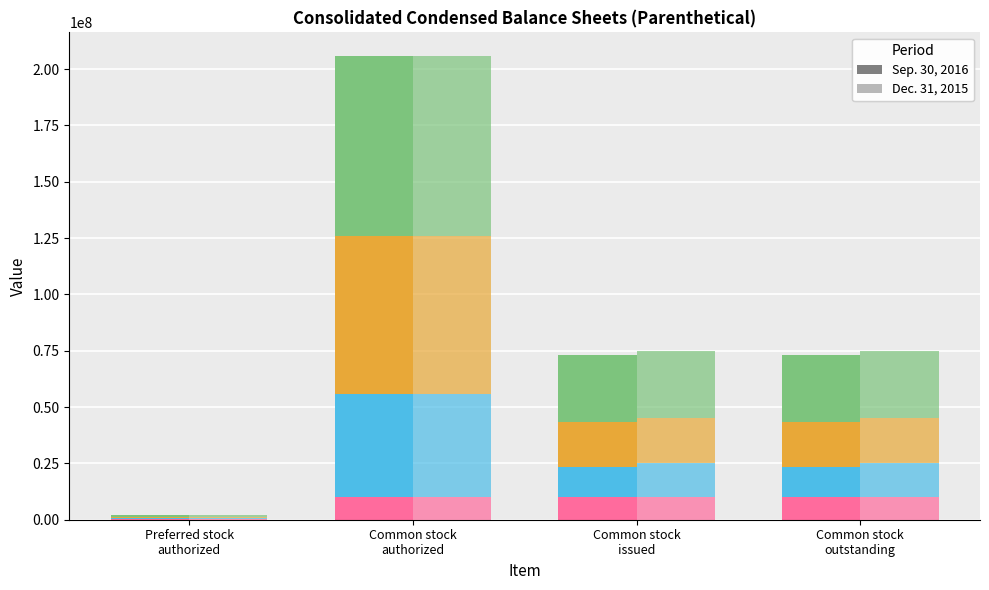

List the labels in order of value, largest first.

Common stock
authorized, Common stock
issued, Common stock
outstanding, Preferred stock
authorized